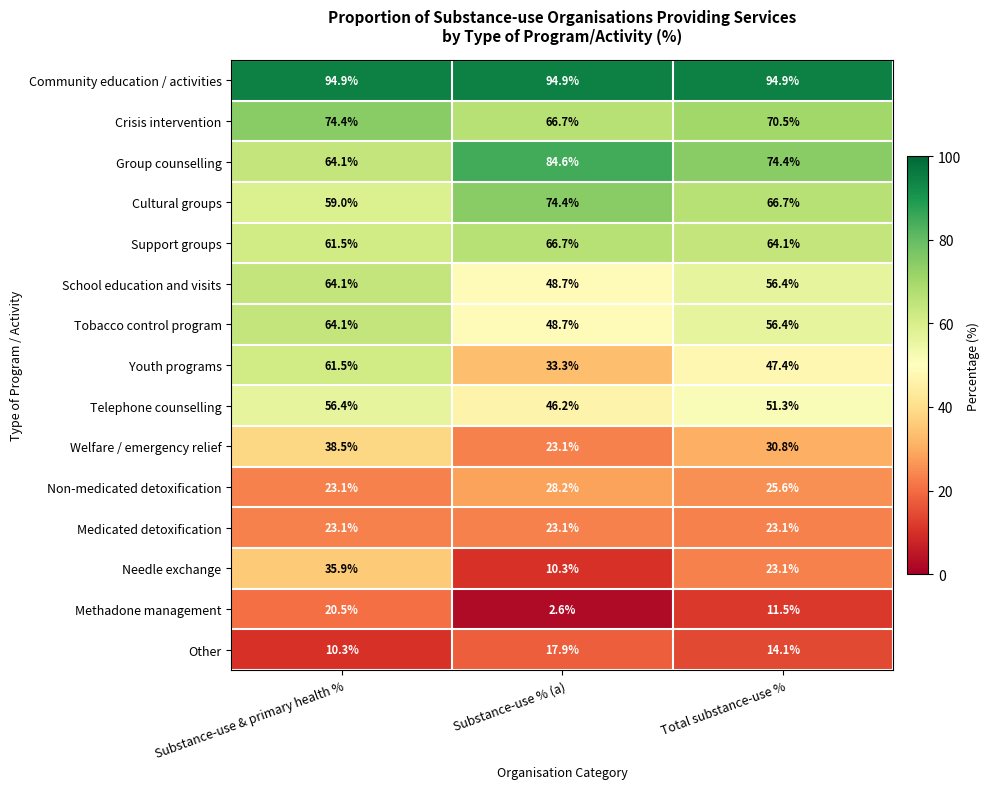

List the labels in order of Needle exchange value, smallest first.

Substance-use % (a), Total substance-use %, Substance-use & primary health %